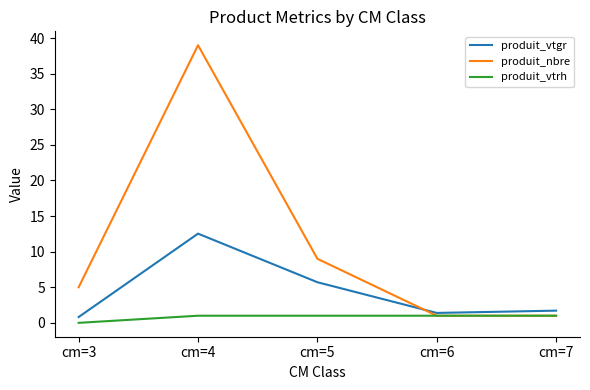

True or false: produit_vtgr has more than 2 points higher than both neighbors.

False